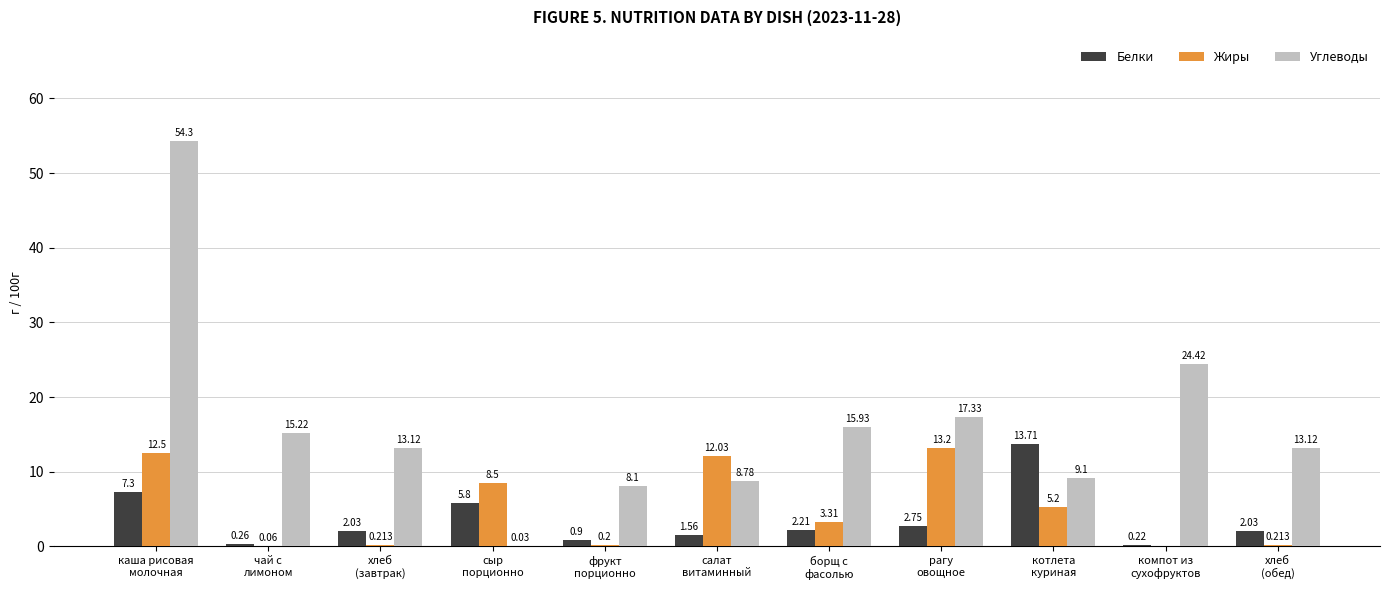

At which category does the chart reach its peak across all series?

каша рисовая
молочная